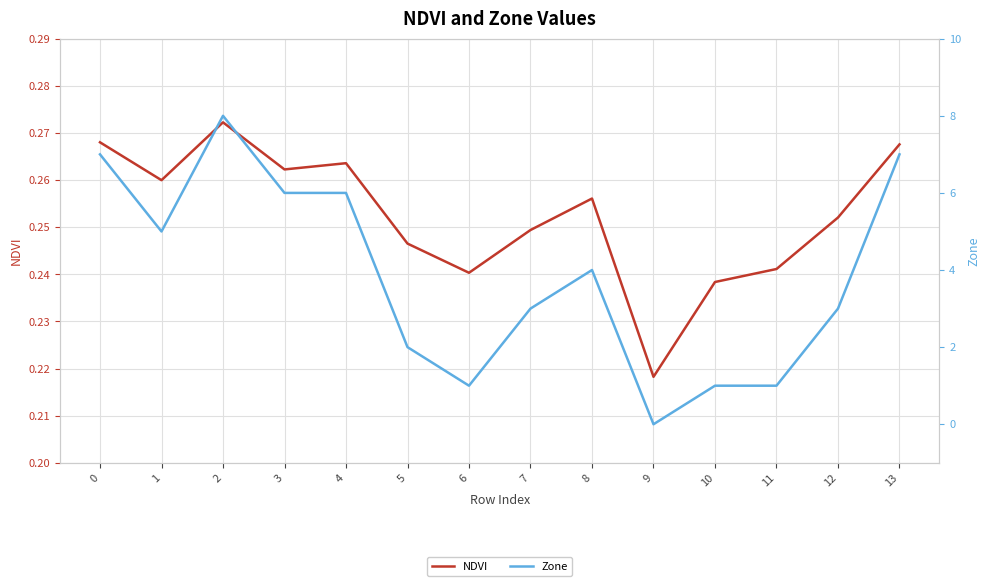

How many lines are shown in the chart?

2